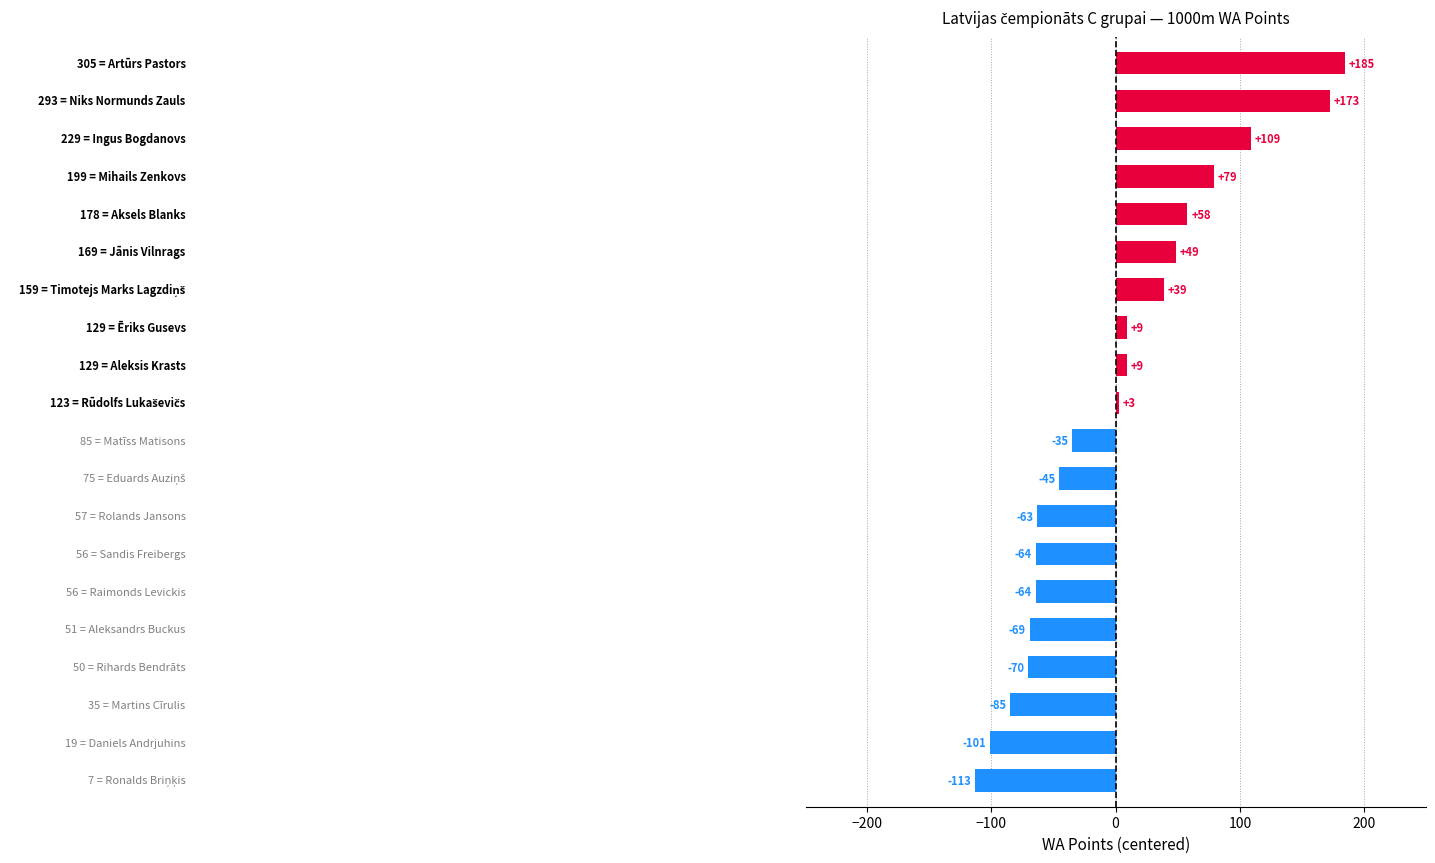

What is the maximum value shown in the chart?

184.8